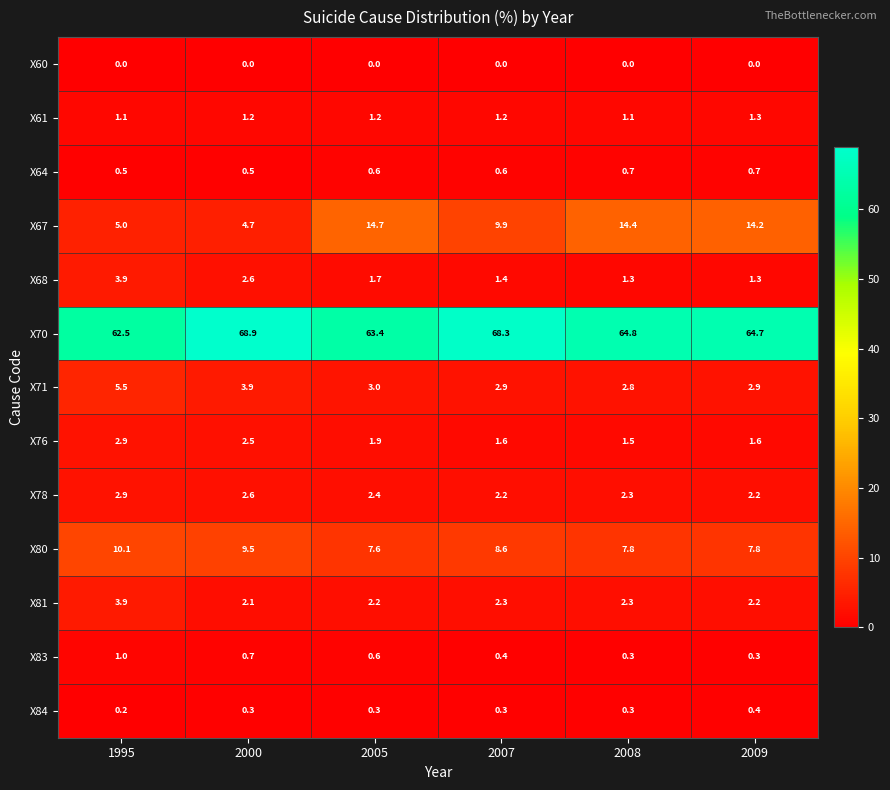

At which category is the sum across all series the highest?

2007